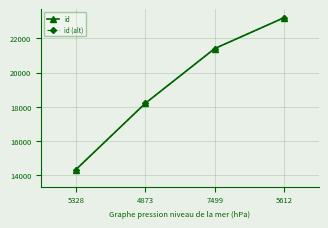

Is this an area chart (filled region under the line)?

No